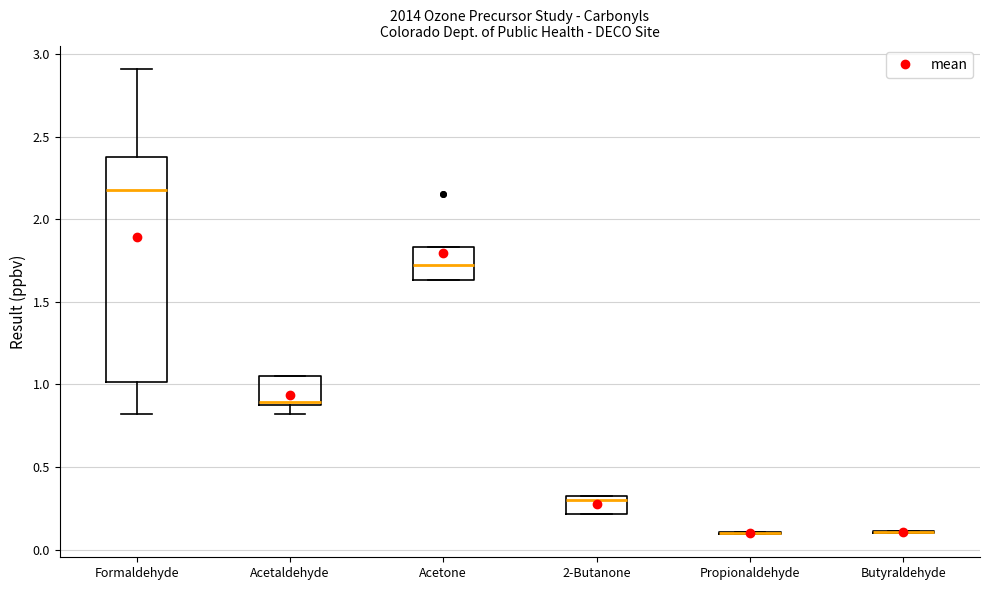

Reading left to right, transcribe this box plot: for each box, give where its median line is, the range the box spans, and where its two whiskers end, as read against the y-axis. The values are not printed on the chart, so give them approximately, as read against the axis.

Formaldehyde: median 2.20, box 1.00 to 2.40, whiskers 0.80 to 2.90
Acetaldehyde: median 0.90 (just above the box's lower edge), box 0.90 to 1.05, whiskers 0.80 to 1.05
Acetone: median 1.70, box 1.65 to 1.85, whiskers 1.65 to 1.85
2-Butanone: median 0.30 (just below the box's upper edge), box 0.20 to 0.30, whiskers 0.20 to 0.30
Propionaldehyde: box collapsed to a line at 0.10, whiskers 0.10 to 0.10
Butyraldehyde: box collapsed to a line at 0.10, whiskers 0.10 to 0.10